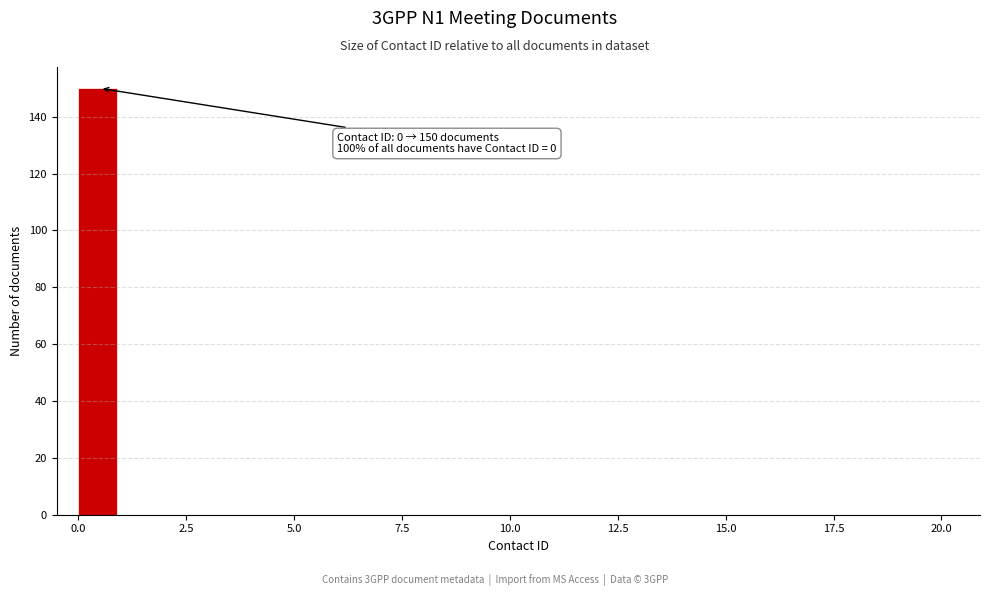

Read against the x-axis, roughly where is the centre of the tallest bar?

0.5